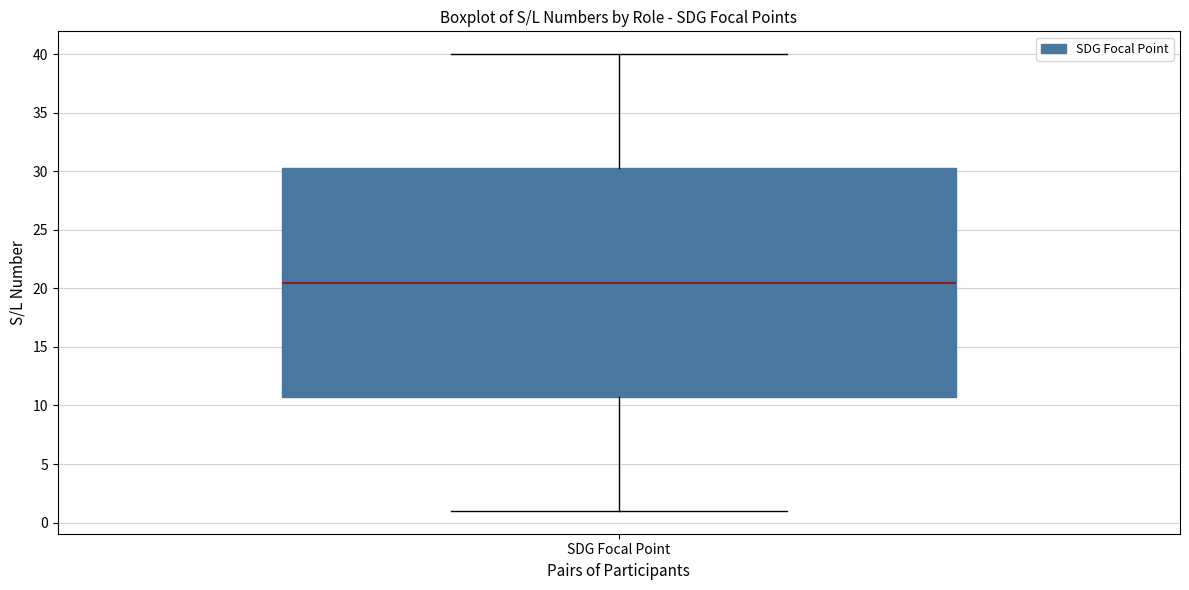

Where does the median line of the box for SDG Focal Point sit on the y-axis? The values are not printed on the chart, so give them approximately, as read against the axis.

20.5